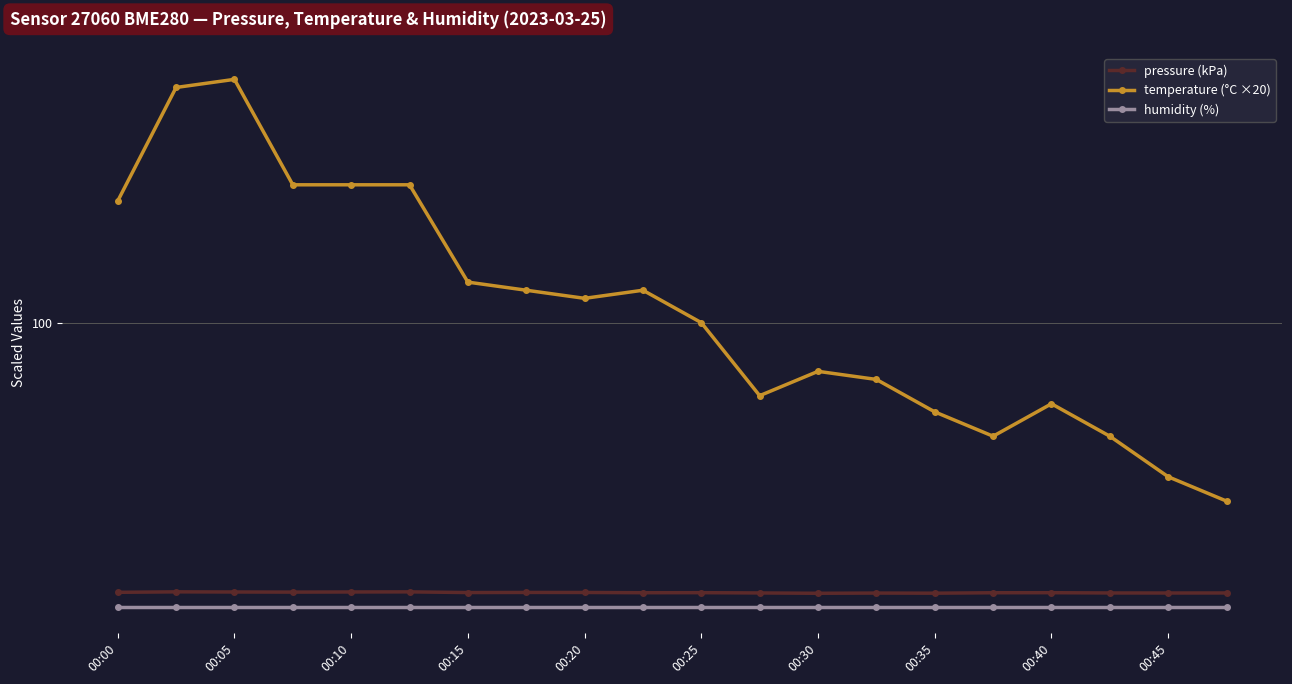

Reading left to right, what are all the values shown in this chart?

pressure (kPa): 93.4	93.4	93.4	93.4	93.4	93.4	93.3	93.3	93.3	93.3	93.3	93.3	93.3	93.3	93.3	93.3	93.3	93.3	93.3	93.3
temperature (°C ×20): 103.0	105.8	106.0	103.4	103.4	103.4	101.0	100.8	100.6	100.8	100.0	98.2	98.8	98.6	97.8	97.2	98.0	97.2	96.2	95.6
humidity (%): 93.0	93.0	93.0	93.0	93.0	93.0	93.0	93.0	93.0	93.0	93.0	93.0	93.0	93.0	93.0	93.0	93.0	93.0	93.0	93.0